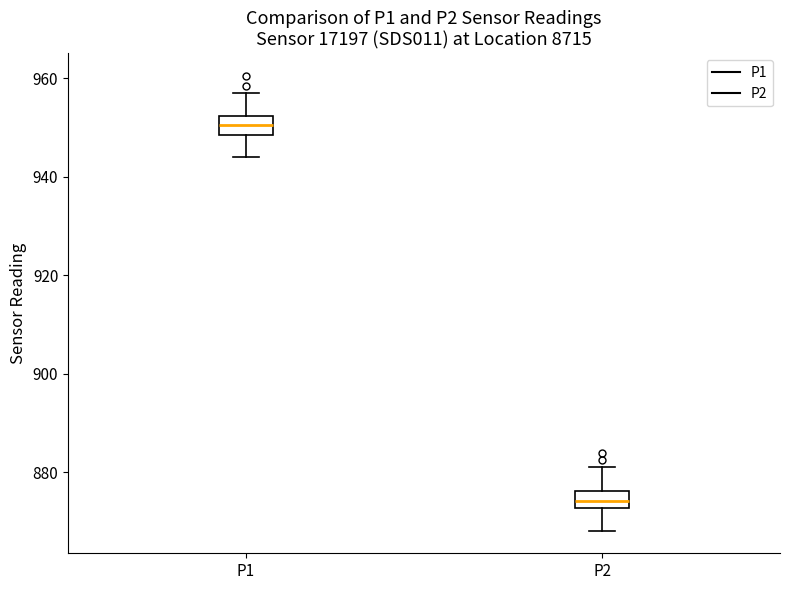

Where does the median line of the box for P2 sit on the y-axis? The values are not printed on the chart, so give them approximately, as read against the axis.

874